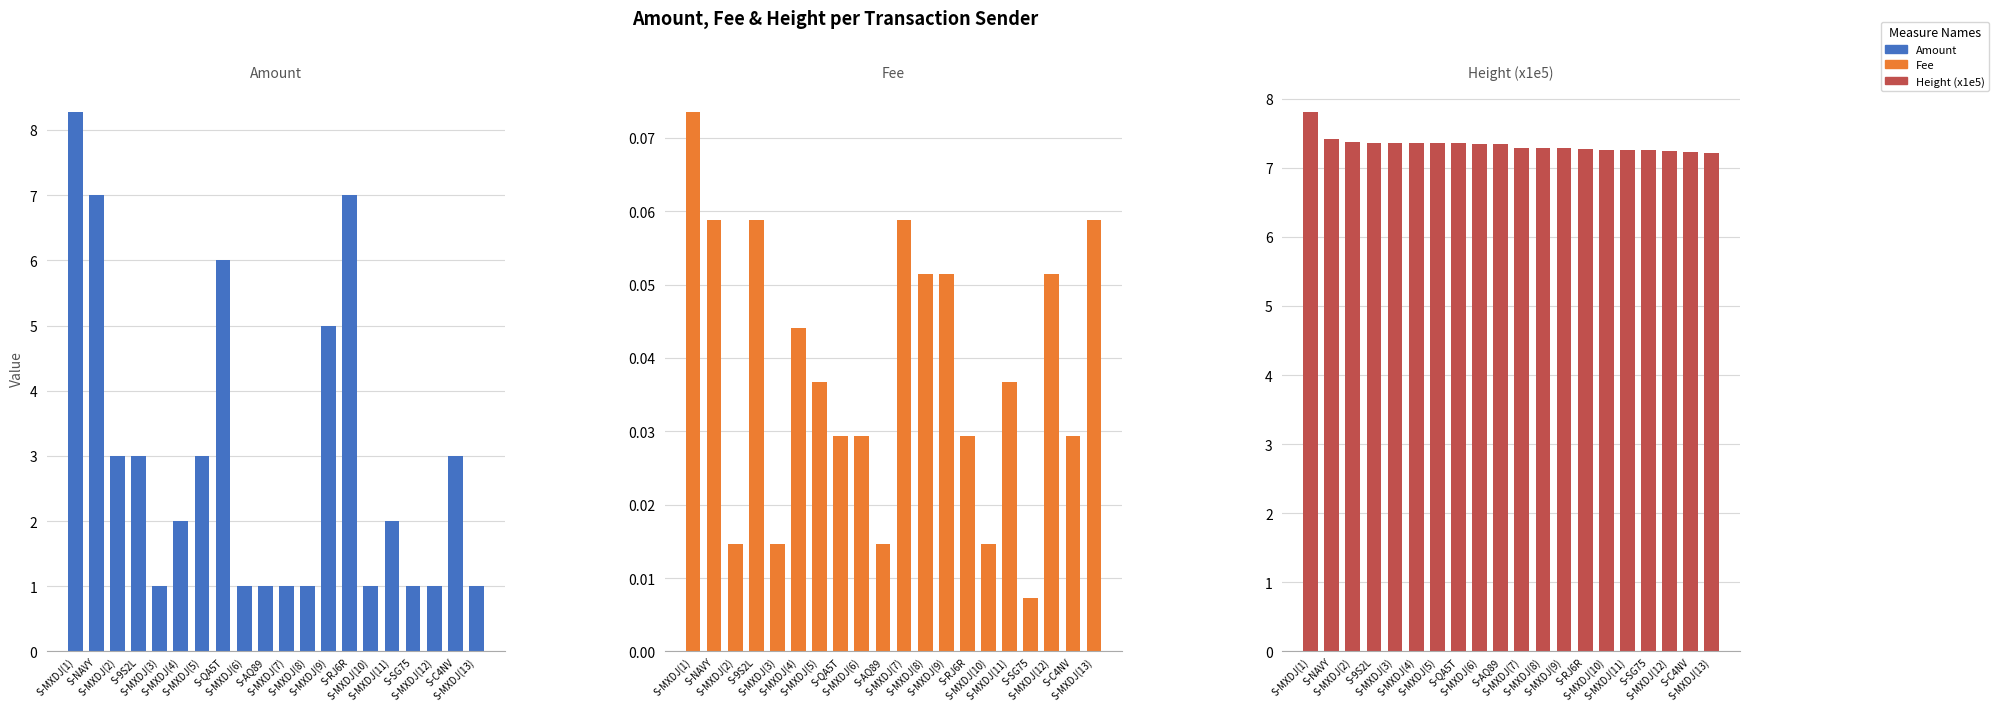

What is the label of the 16th bar from the left?

S-MXDJ(11)